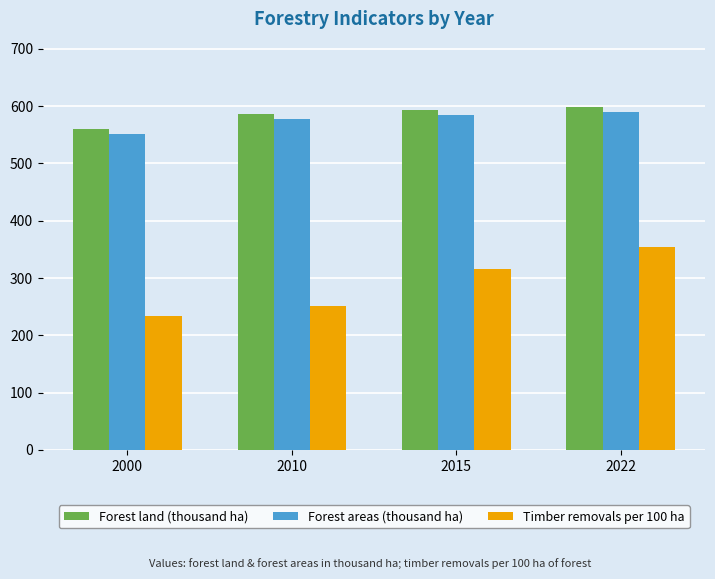

What are all the series names shown in the legend?

Forest land (thousand ha), Forest areas (thousand ha), Timber removals per 100 ha